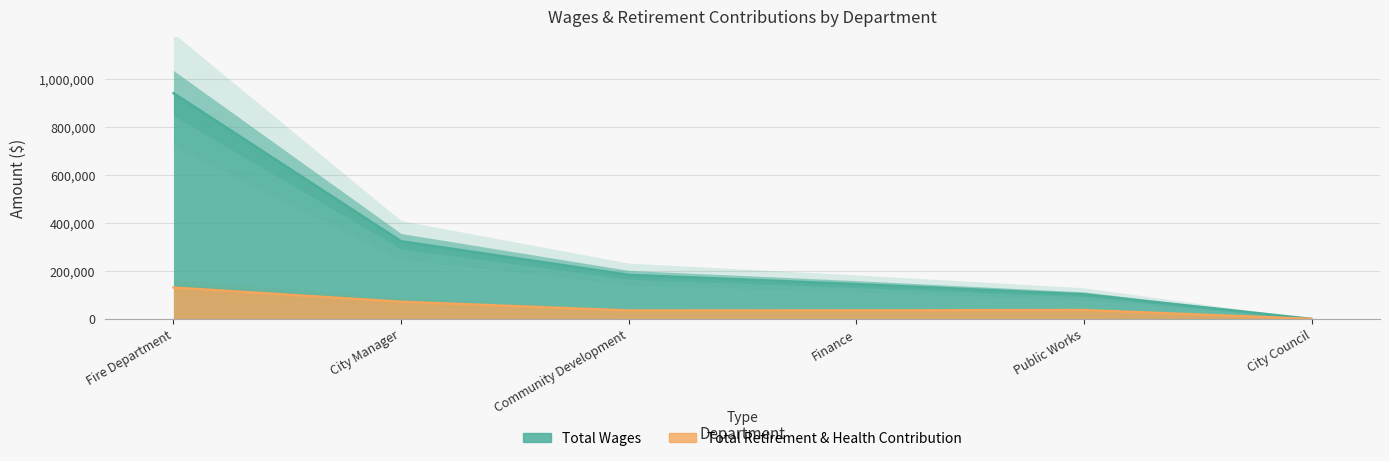

How many interior local valleys does the Total Retirement & Health Contribution series have?

1